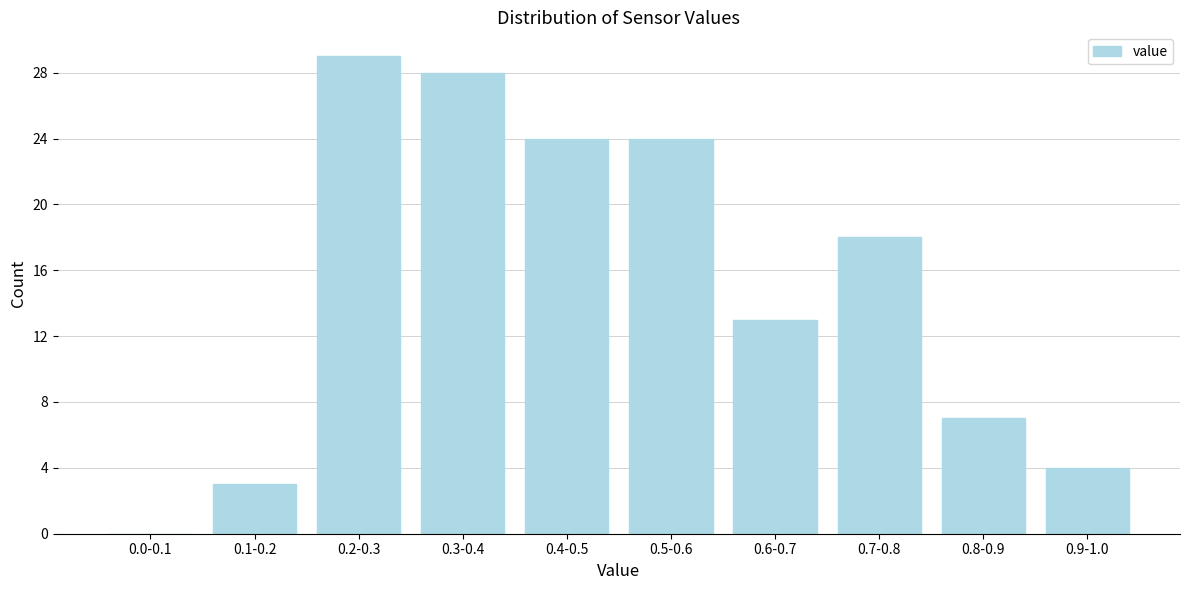

Reading left to right, extract all data points from this chart.

0.0-0.1=0	0.1-0.2=3	0.2-0.3=29	0.3-0.4=28	0.4-0.5=24	0.5-0.6=24	0.6-0.7=13	0.7-0.8=18	0.8-0.9=7	0.9-1.0=4